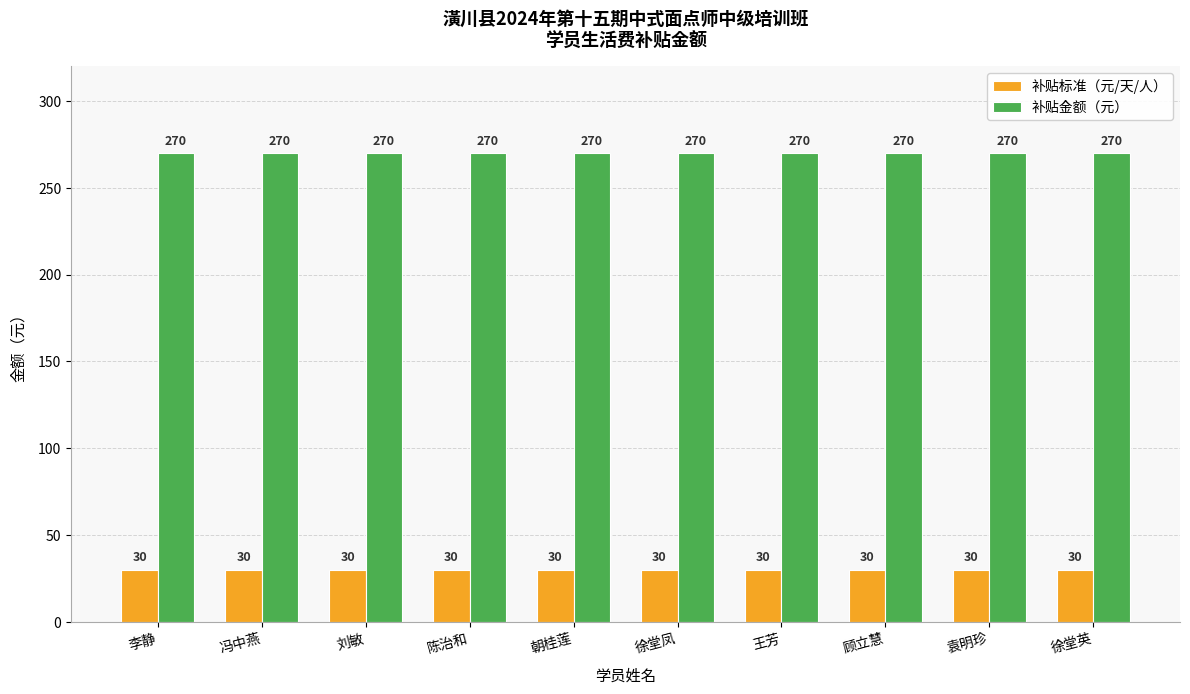

Rank the series at 徐堂凤 from lowest to highest value.

补贴标准（元/天/人）, 补贴金额（元）